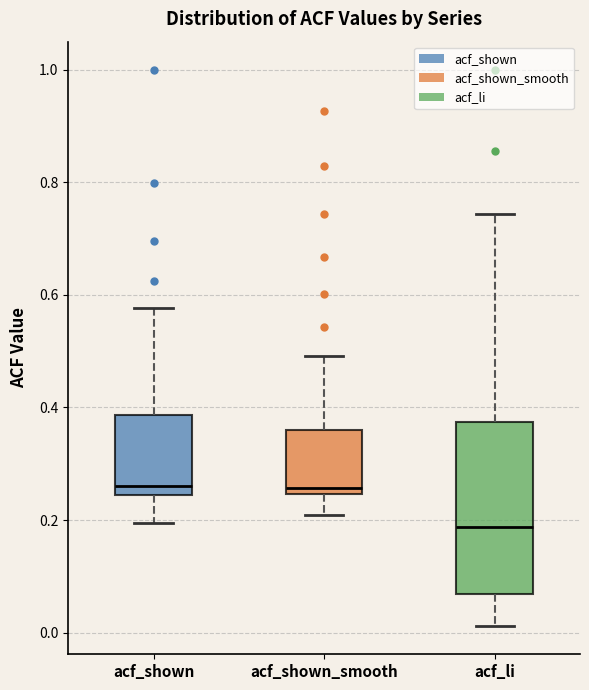

Where is the upper edge of the box for acf_li on the y-axis? The values are not printed on the chart, so give them approximately, as read against the axis.

0.38